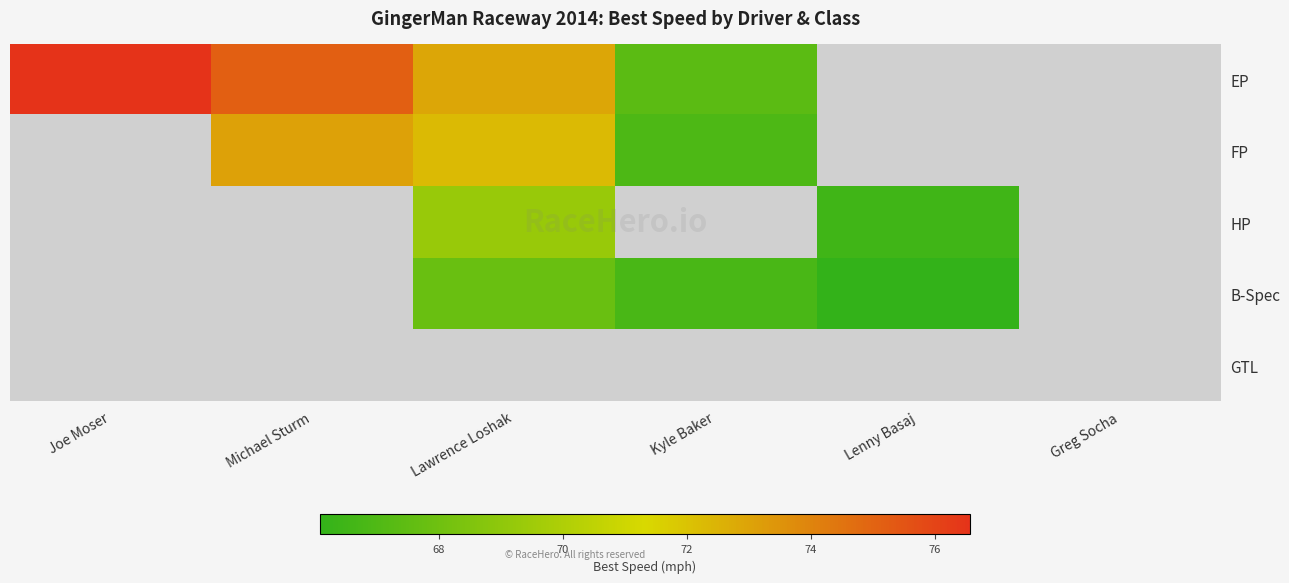

Which has a higher value, Lenny Basaj or Joe Moser?

Joe Moser